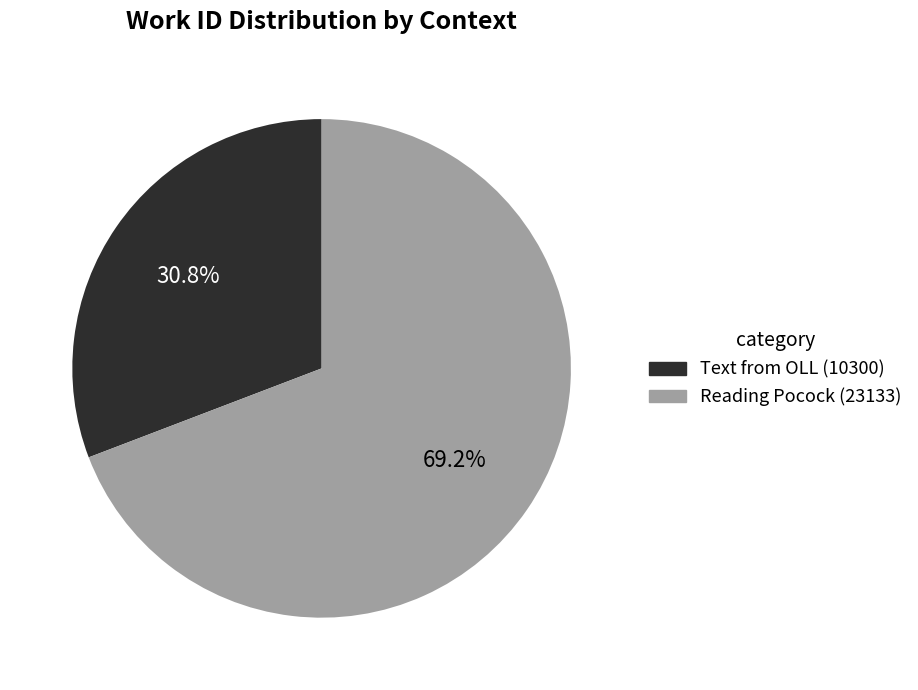

Which slice is the smallest?

Text from OLL (10300)